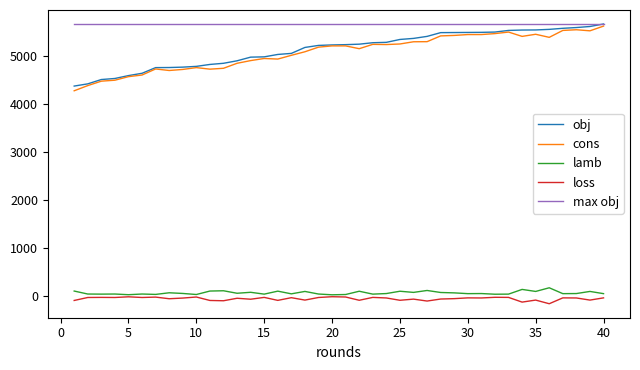

What is the smallest value displayed?

-166.0